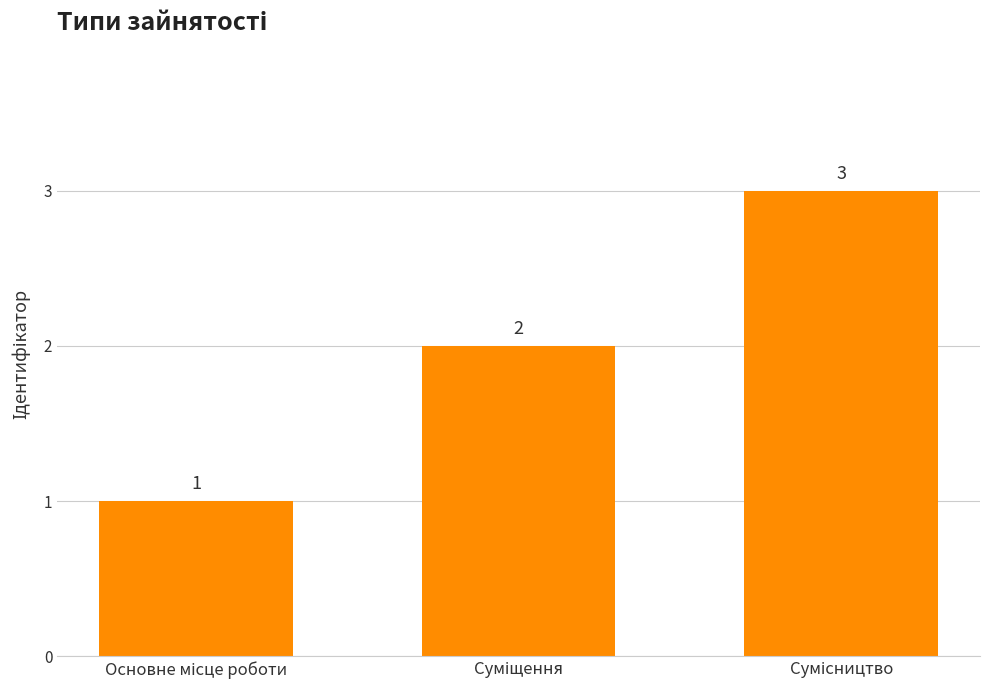

What is the value of the 2nd bar from the left?

2